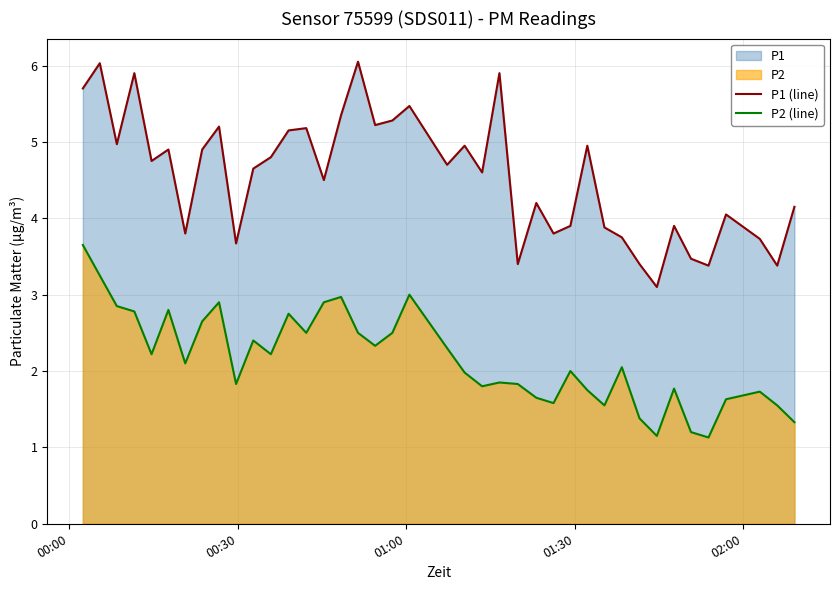

What is the difference between the maximum and minimum values in the P2 (line) series?

2.5